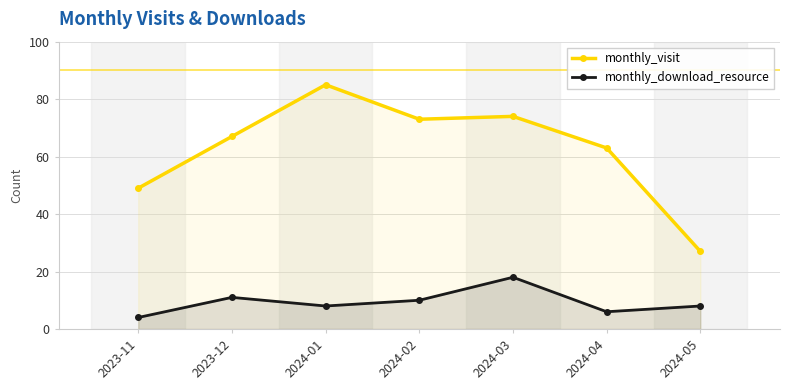

Is the value of monthly_download_resource at 2023-12 greater than the value of monthly_visit at 2024-05?

No